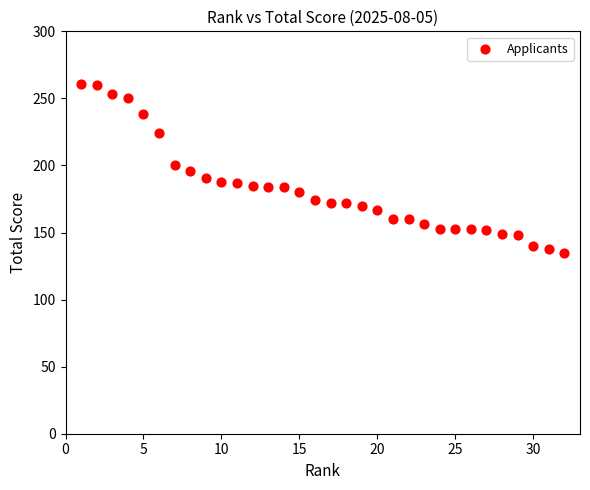

What is the range of Y values (max minus min)?

126